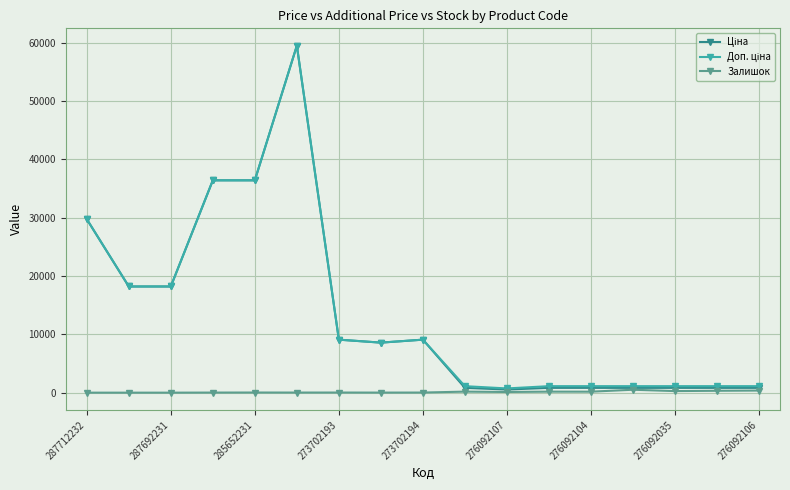

What is the average value of the Залишок series?

128.7